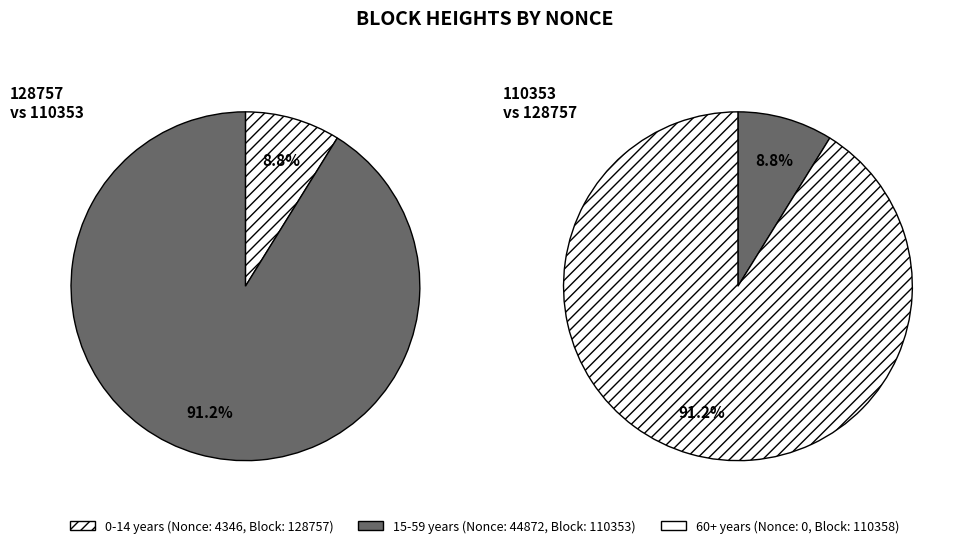

Which category accounts for the majority?

110353